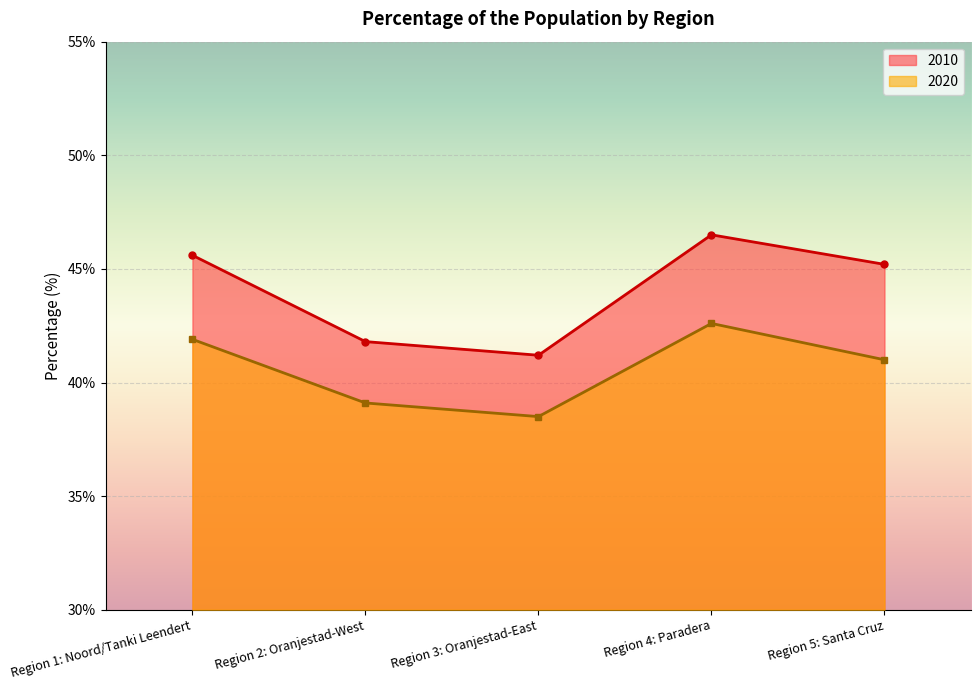

Count the number of categories in the chart.

5